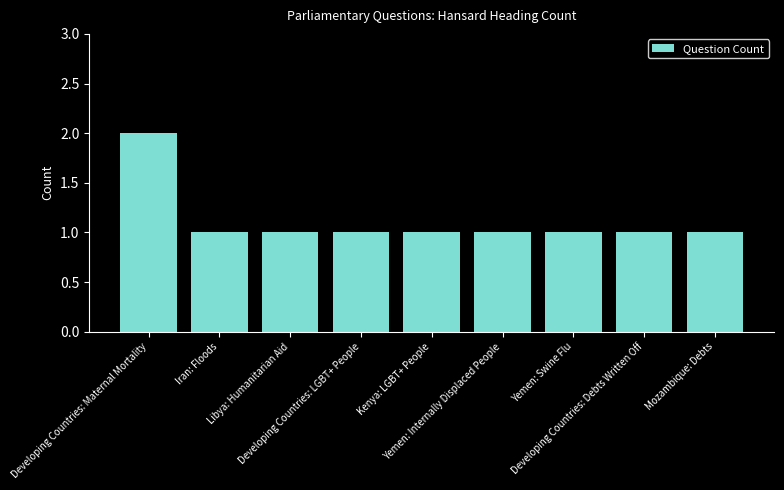

Are the bars grouped side by side (vs. stacked)?

No